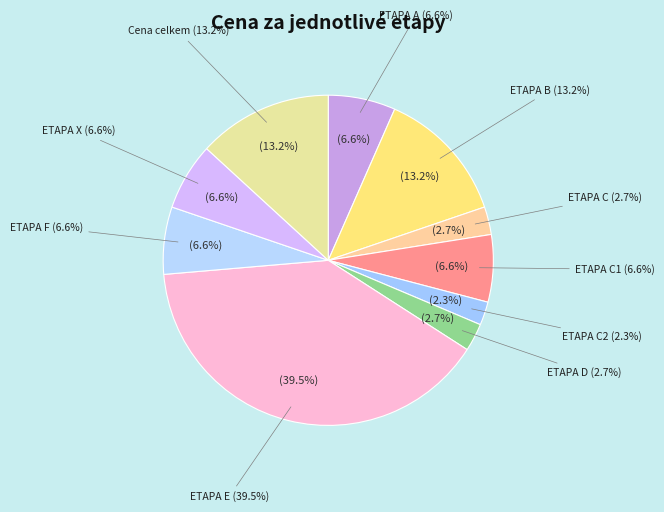

To the nearest percent, what is the average slice percentage?

10%